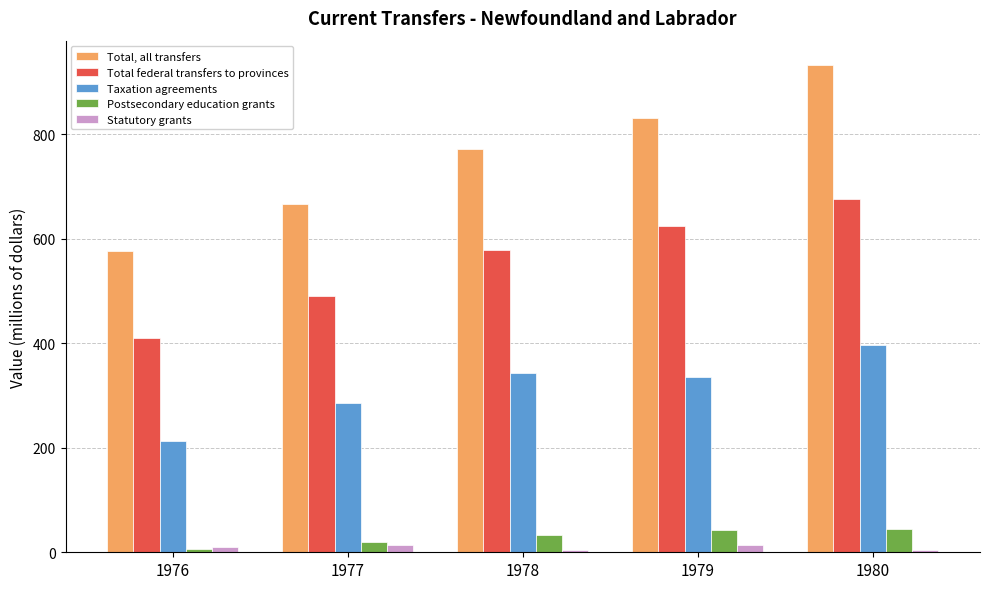

How many groups of bars are there?

5